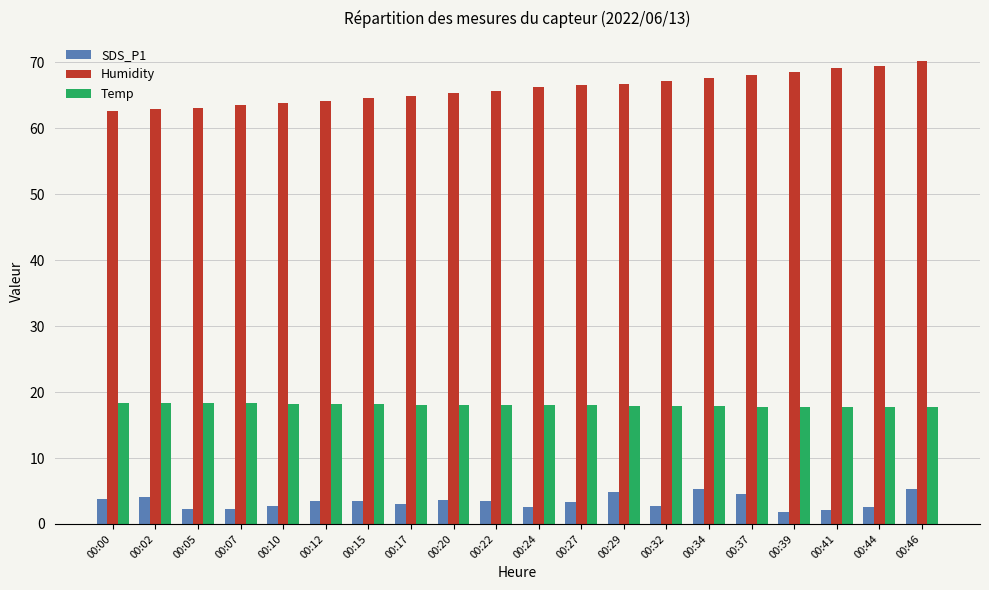

What is the highest value of the Humidity series?

70.2